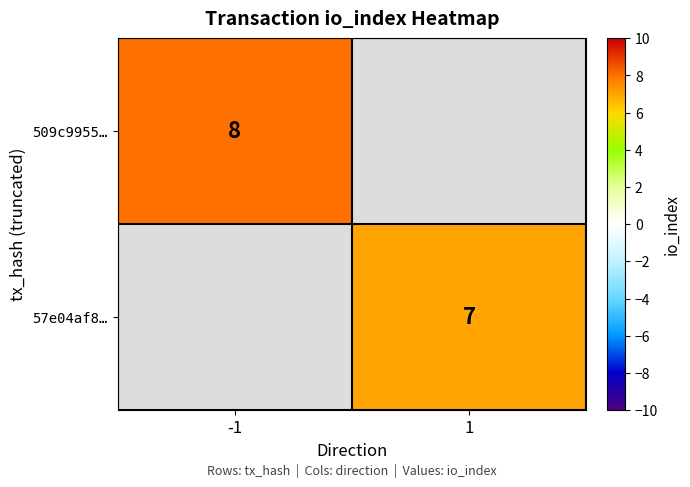

Is the value of 57e04af8… at 1 greater than the value of 509c9955… at -1?

No